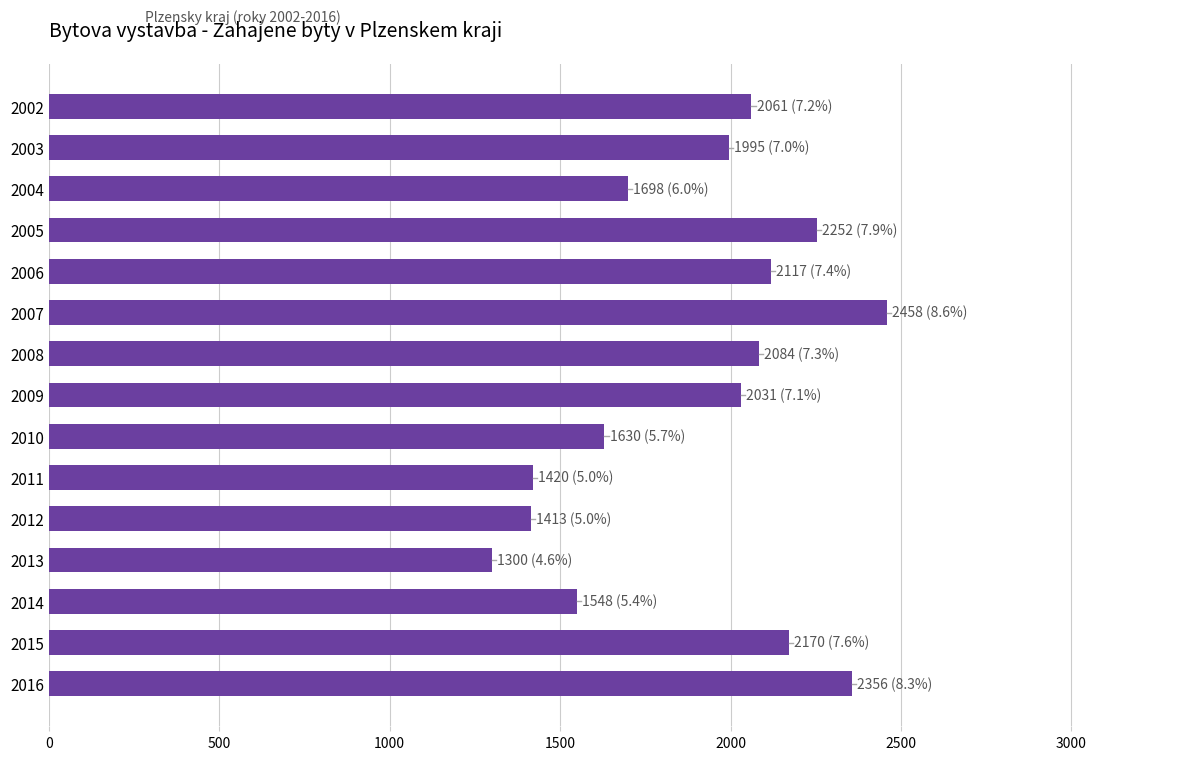

How many distinct data groups are displayed?

1